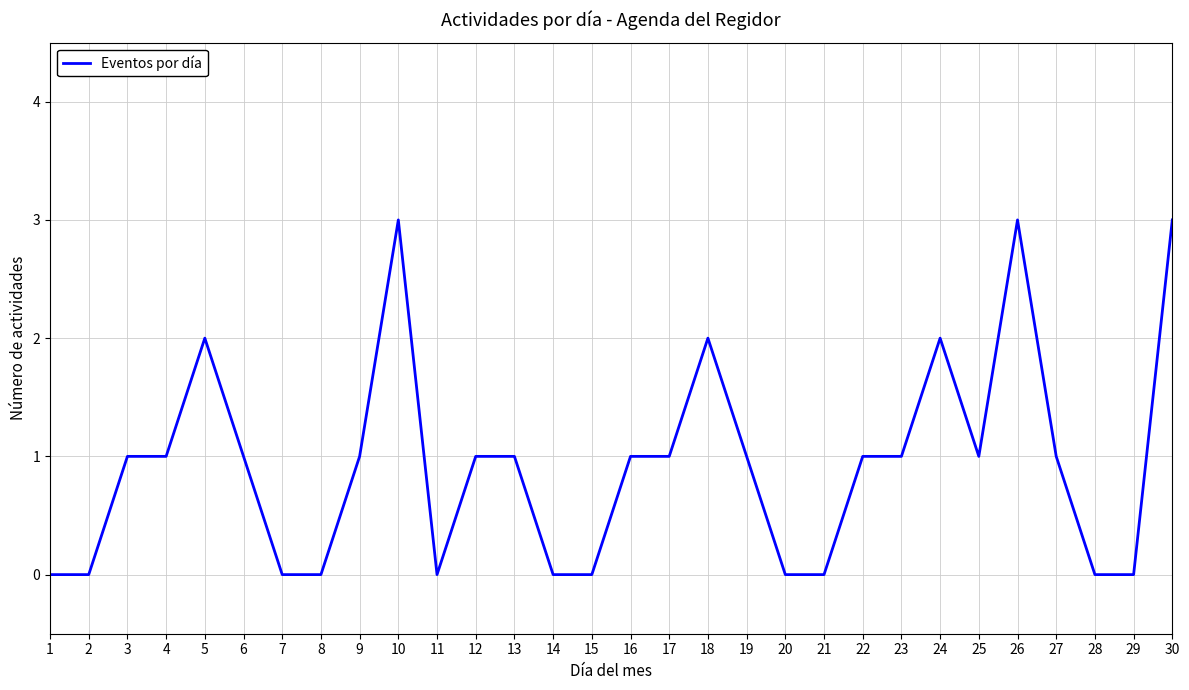

What is the change in value from 10 to 14?

-3